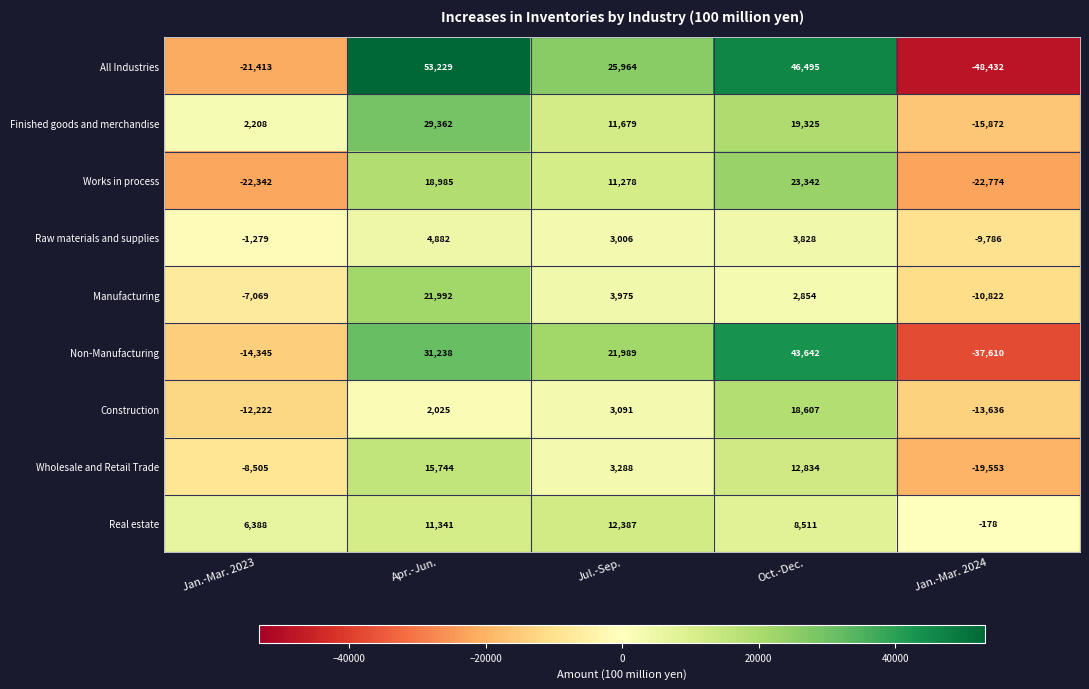

What is the greatest value displayed?

53229